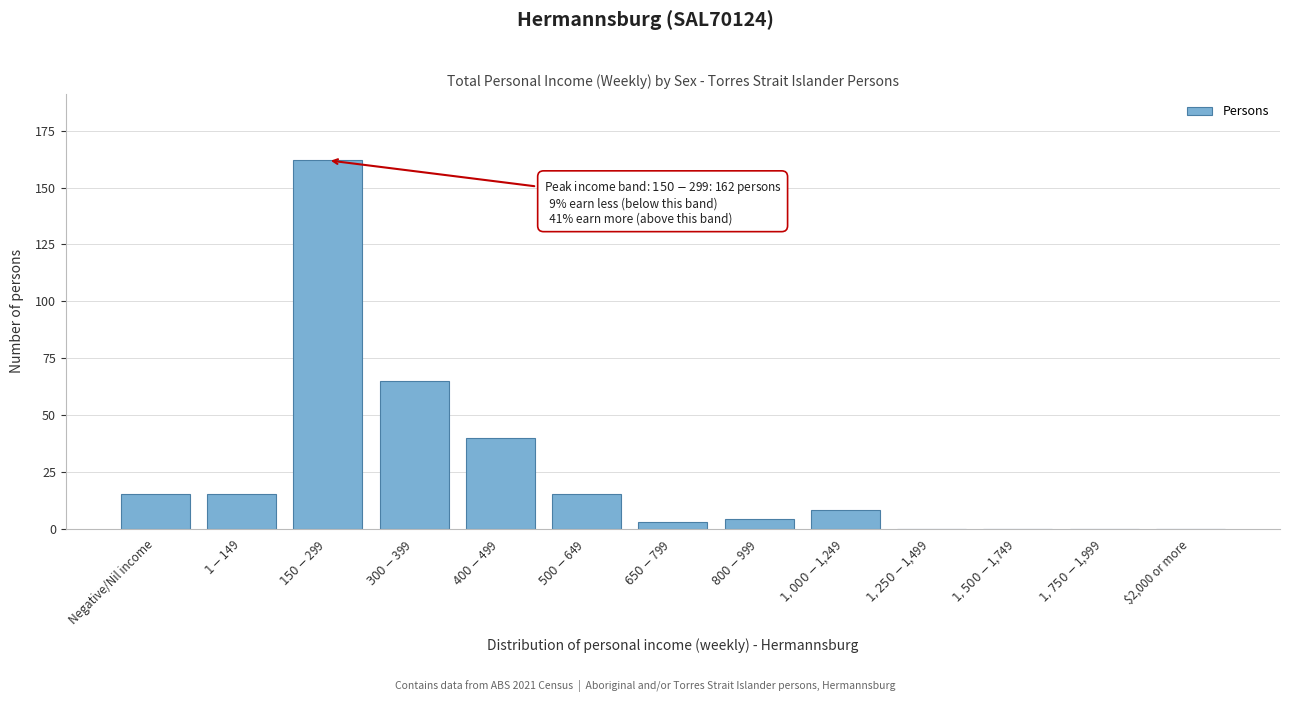

What is the maximum value shown in the chart?

162